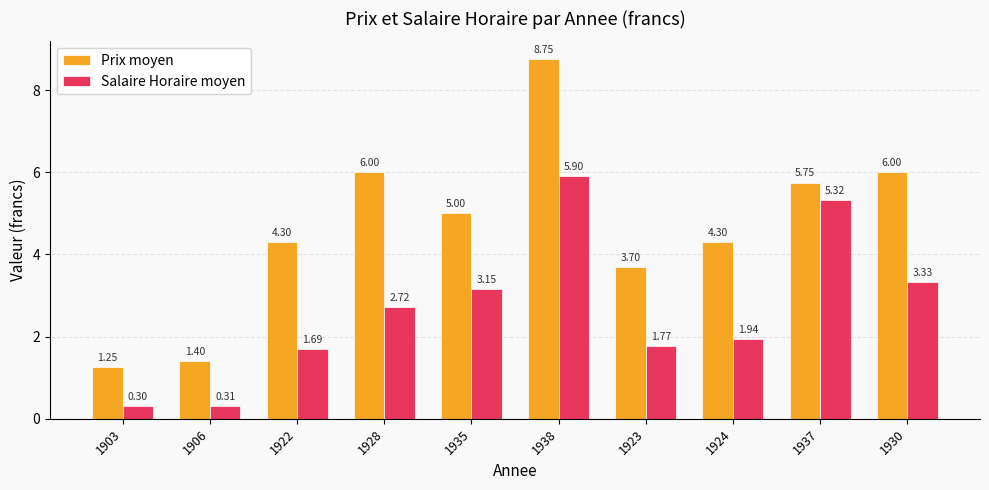

Which series has the largest range (max minus min)?

Prix moyen